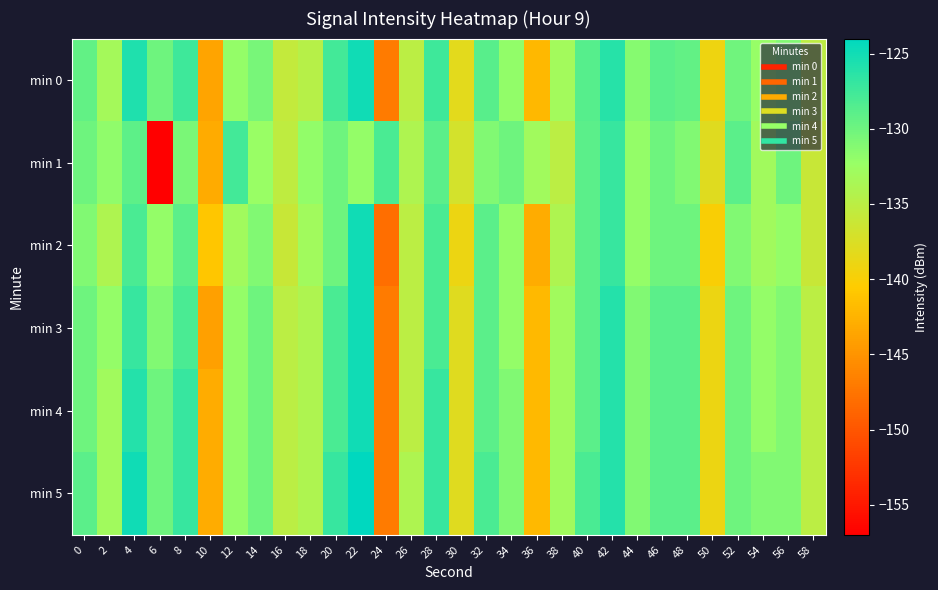

Which series has the largest total across all categories?

min 5